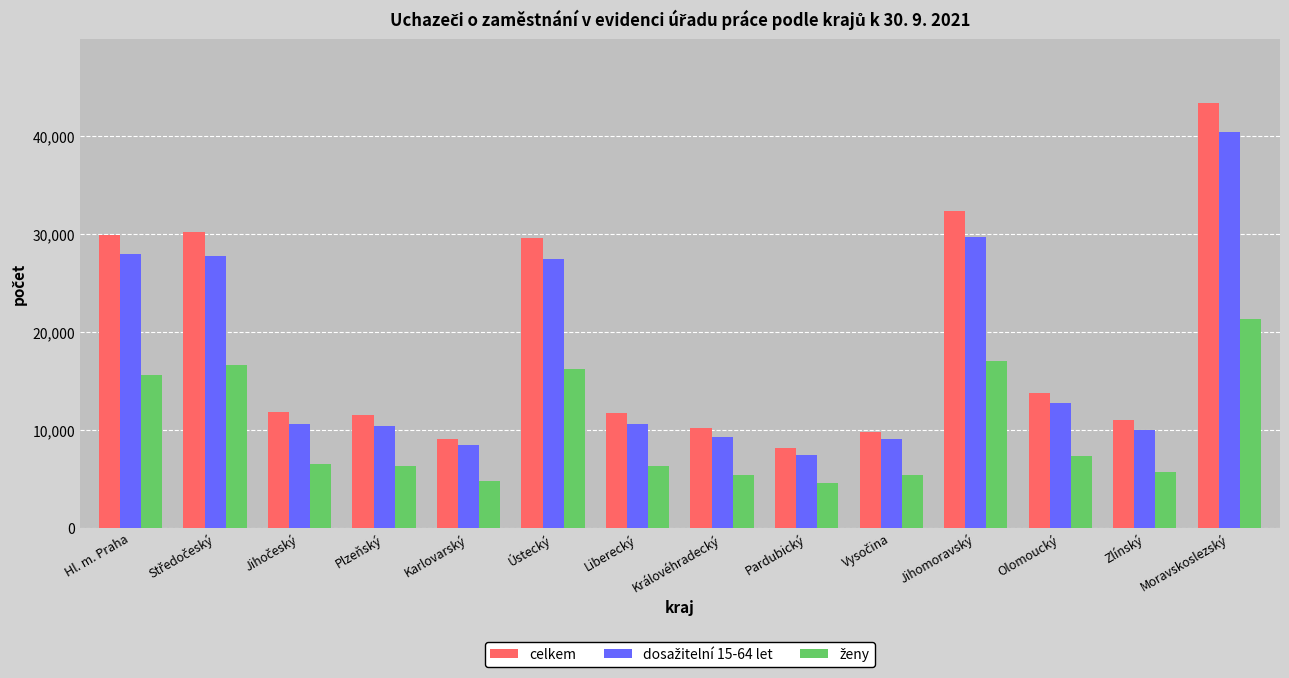

What is the label of the 3rd bar from the right?

Olomoucký